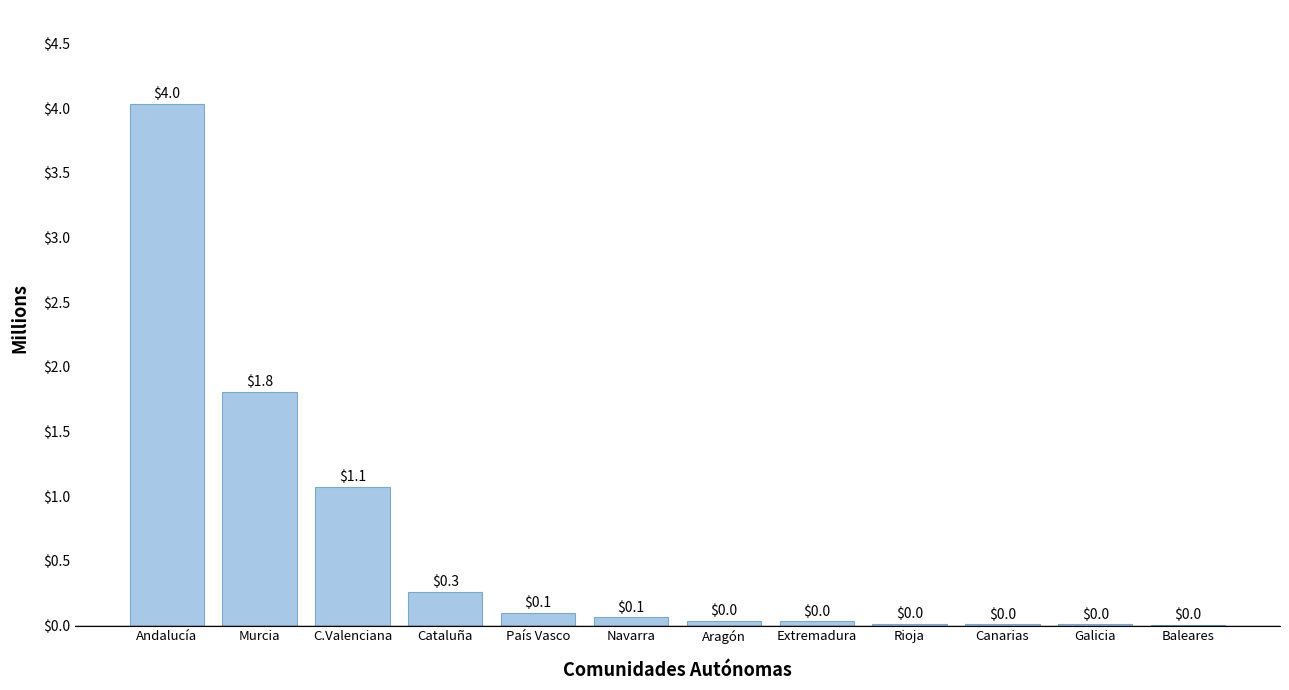

What is the greatest value displayed?

4.0